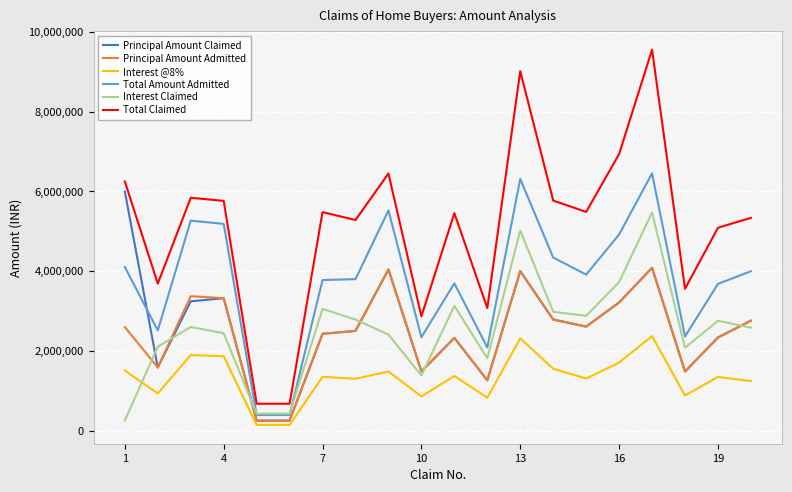

Which series has the largest range (max minus min)?

Total Claimed